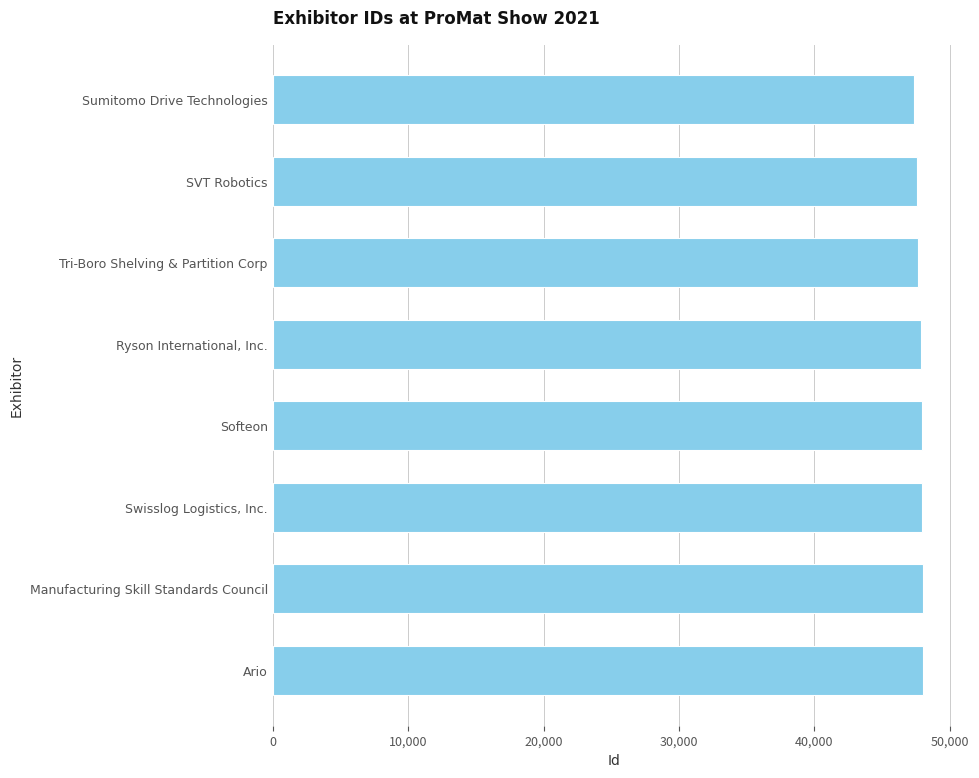

What is the sum of the values at SVT Robotics and Manufacturing Skill Standards Council?

95568